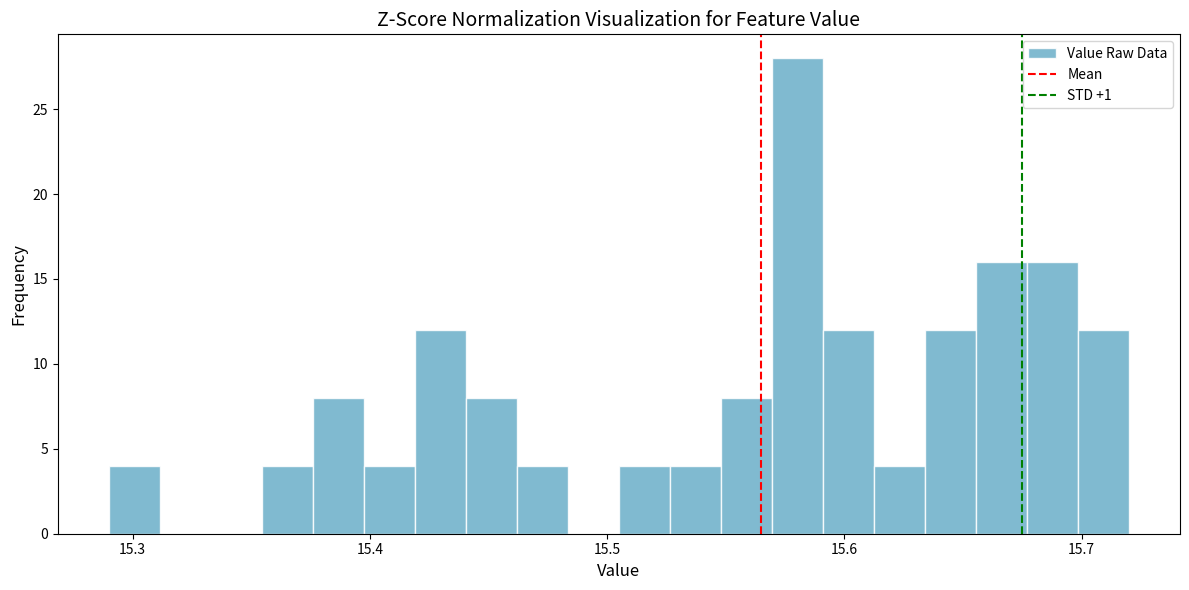

Read against the x-axis, roughly where is the centre of the tallest bar?

15.58